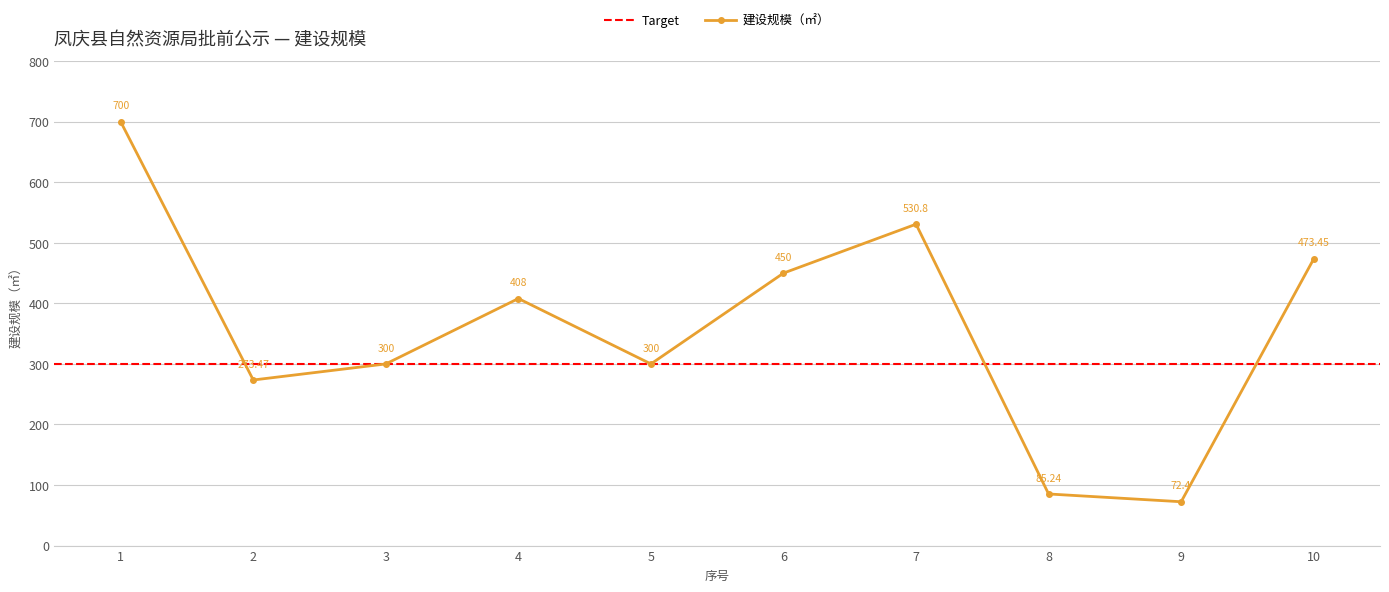

Where does the data first go above 408?

1